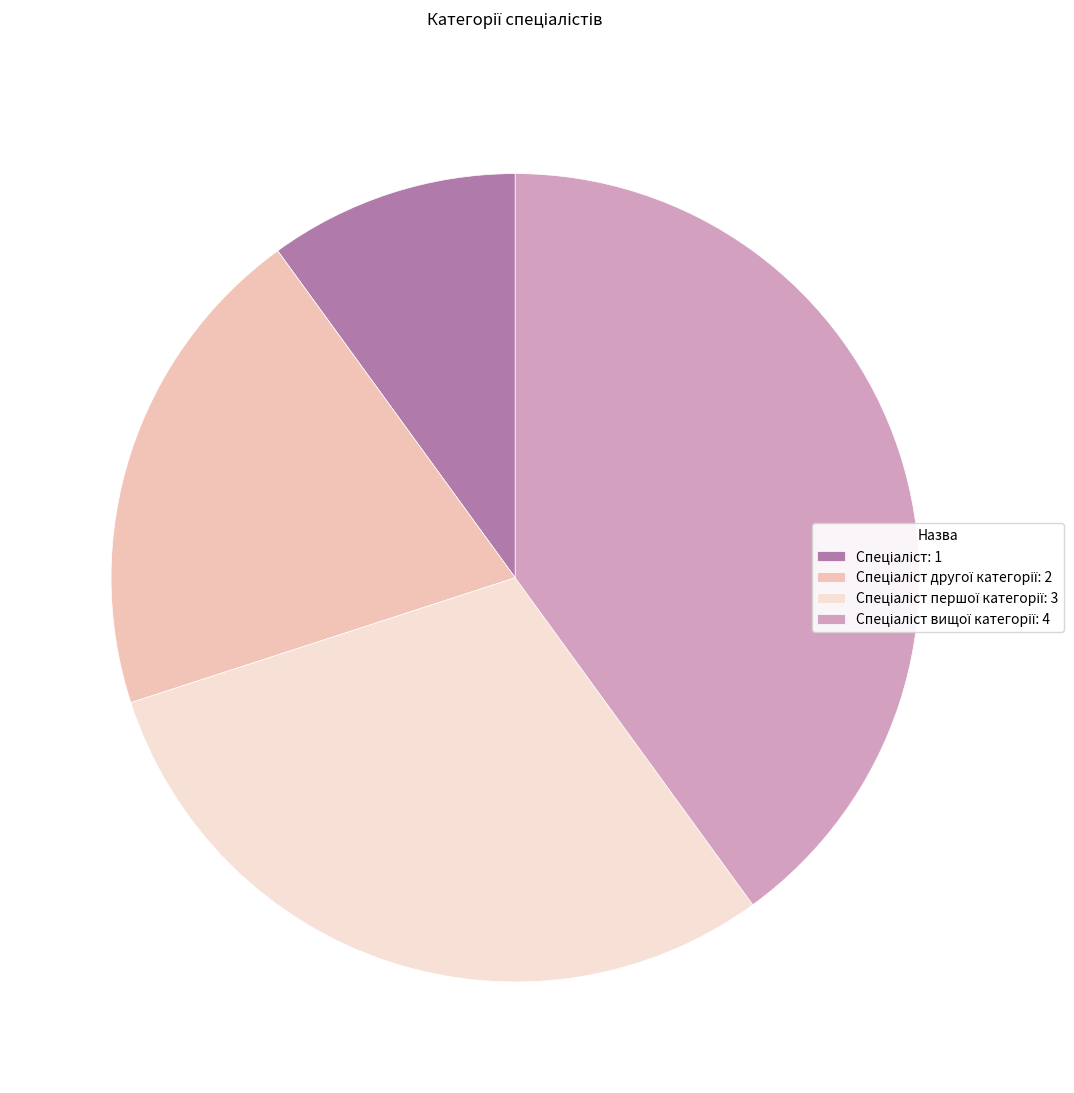

Is there a majority slice in this chart?

No